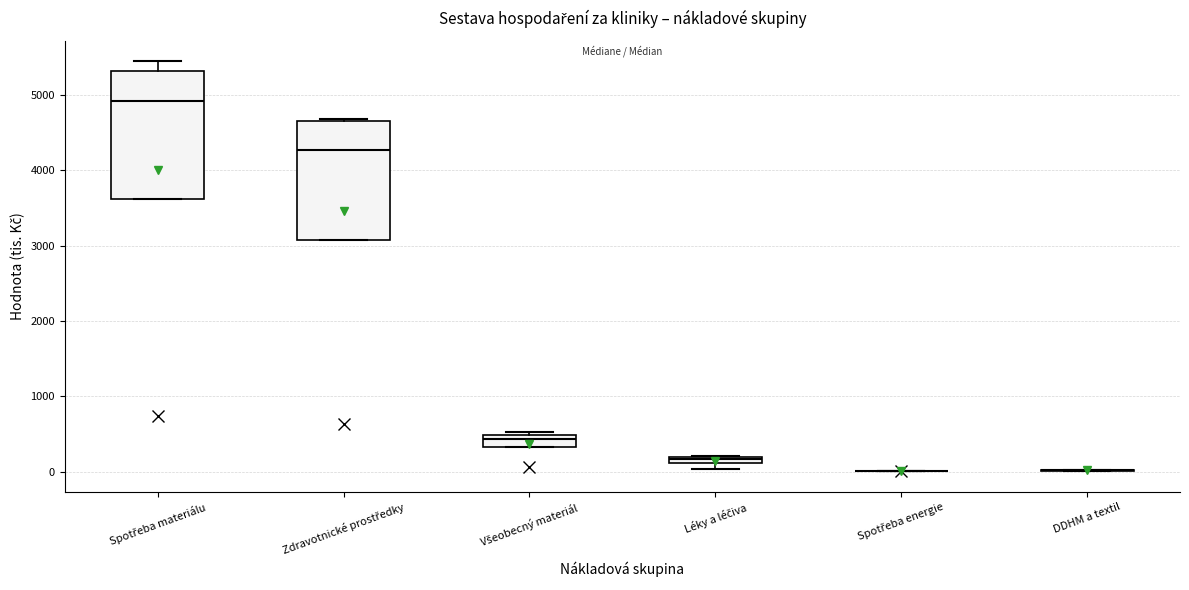

Which box is the tallest, from its lower edge to its upper edge?

Spotřeba materiálu